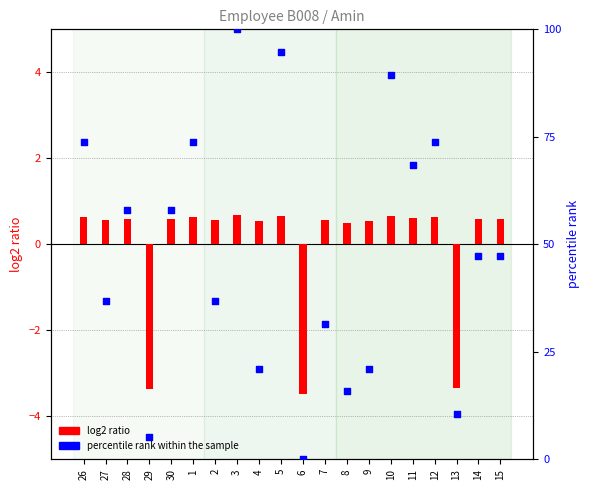

What is the total value across all series at 27?

37.4